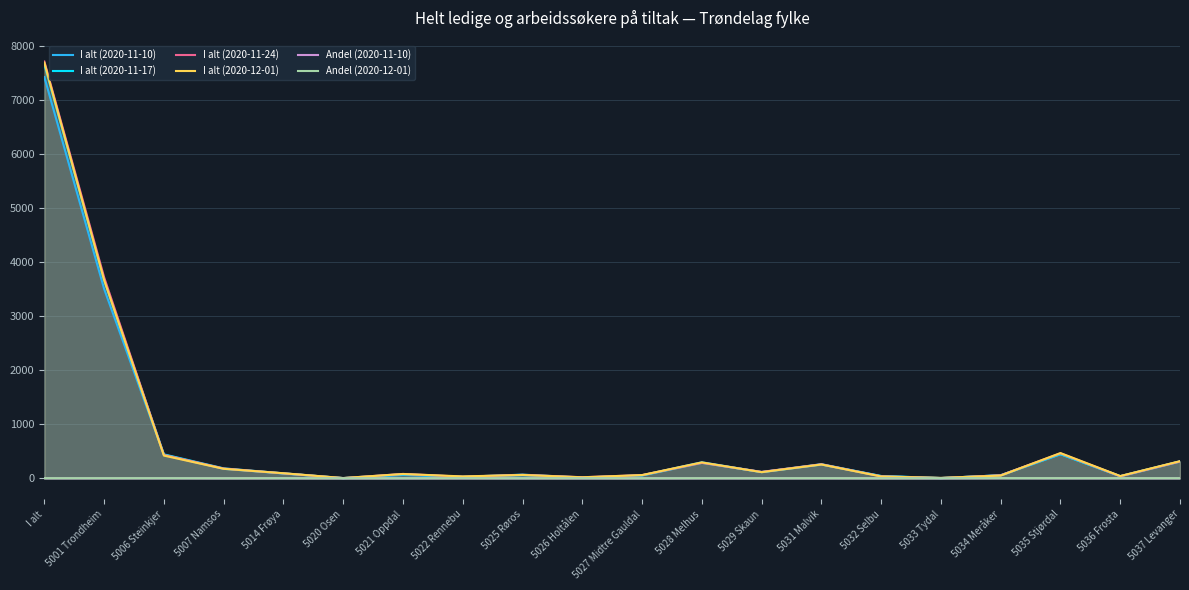

Rank the series at 5033 Tydal from highest to lowest value.

I alt (2020-12-01), I alt (2020-11-10), I alt (2020-11-24), I alt (2020-11-17), Andel (2020-12-01), Andel (2020-11-10)